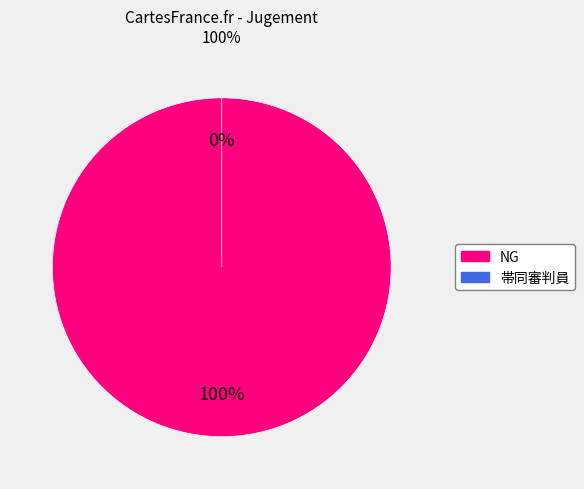

Which slice is the smallest?

帯同審判員